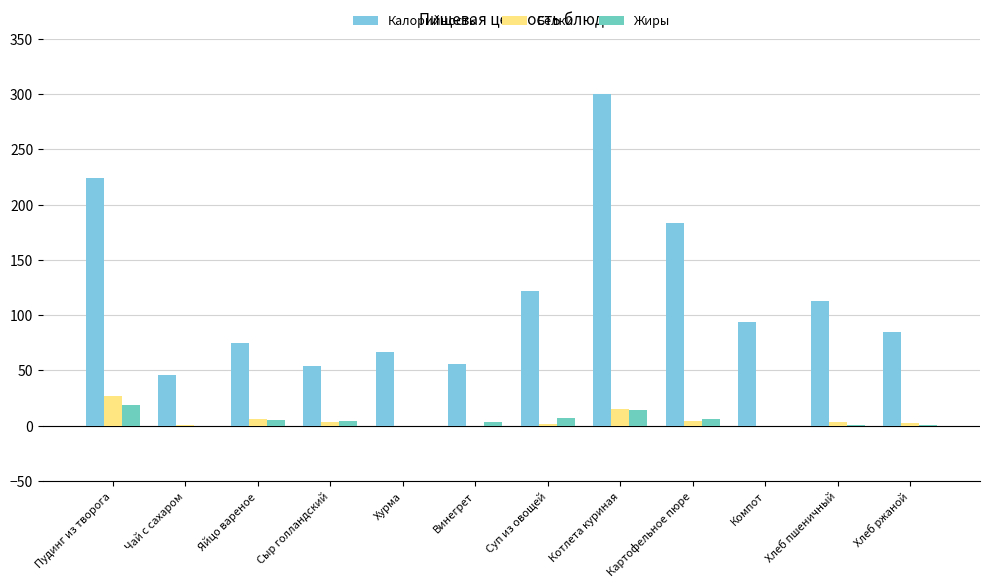

The value of Калорийность at Суп из овощей is 33.2. True or false?

False